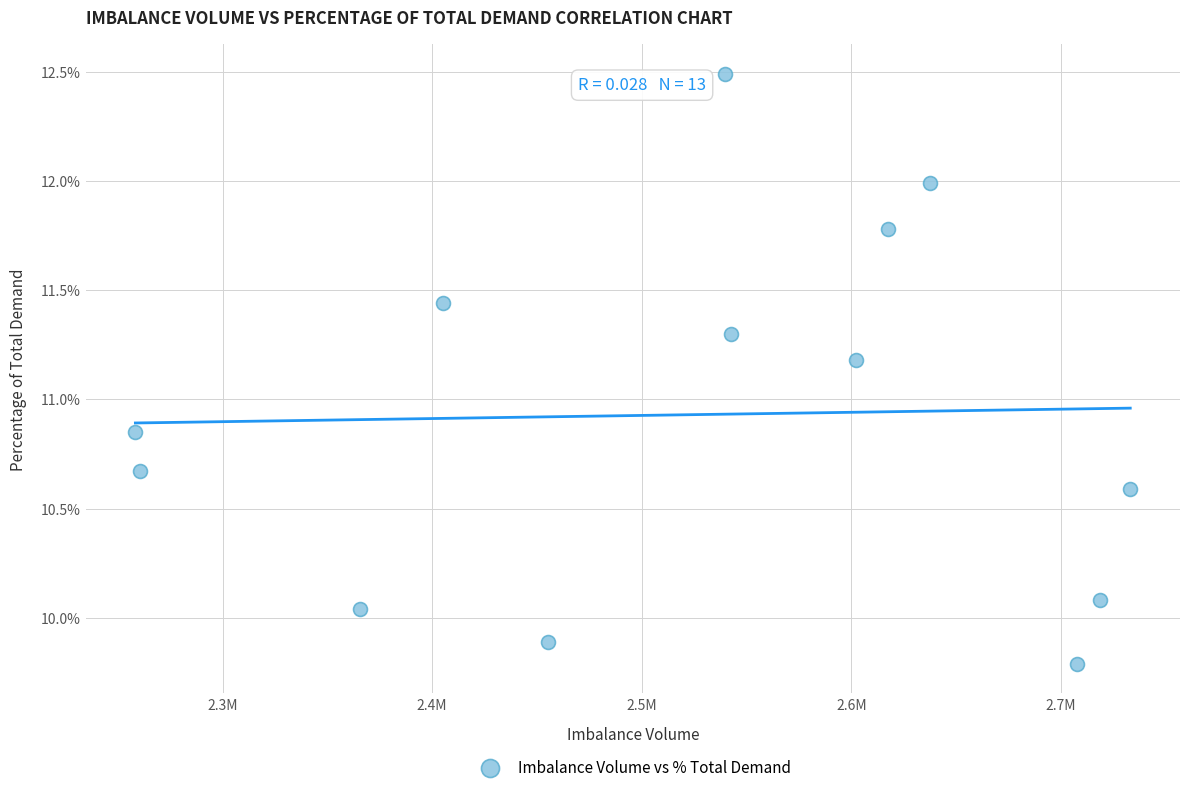

What is the range of Y values (max minus min)?

2.7